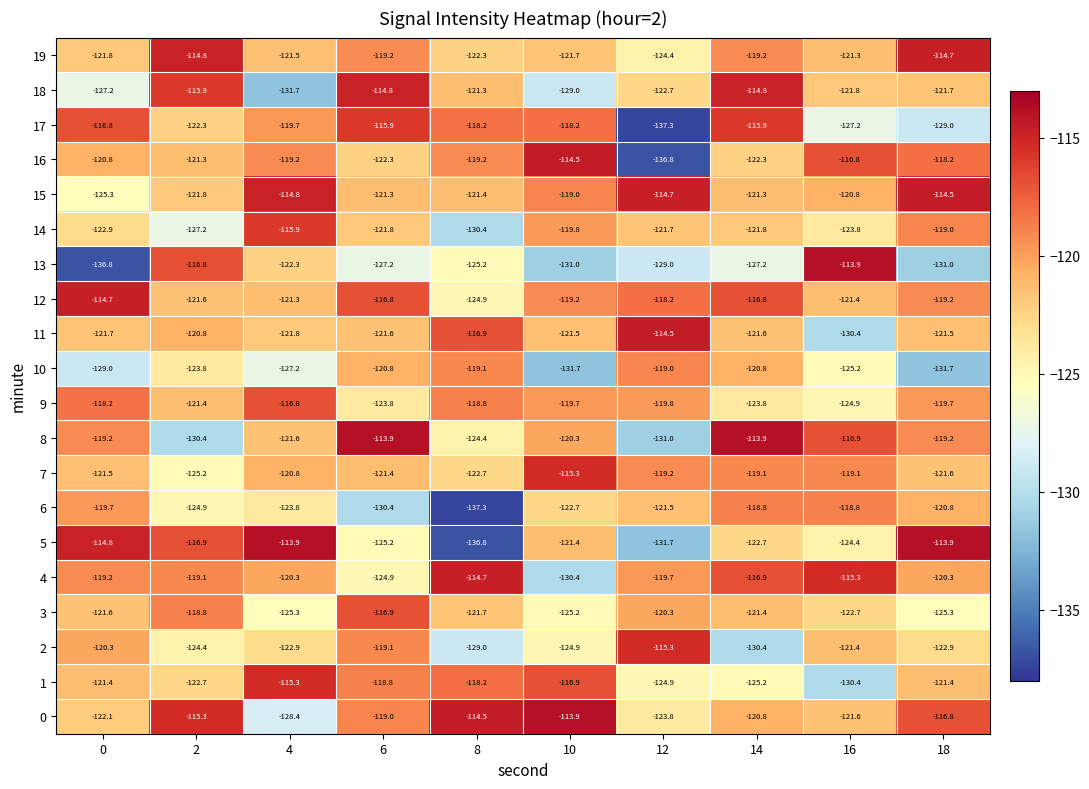

What is the maximum value shown in the chart?

-113.9